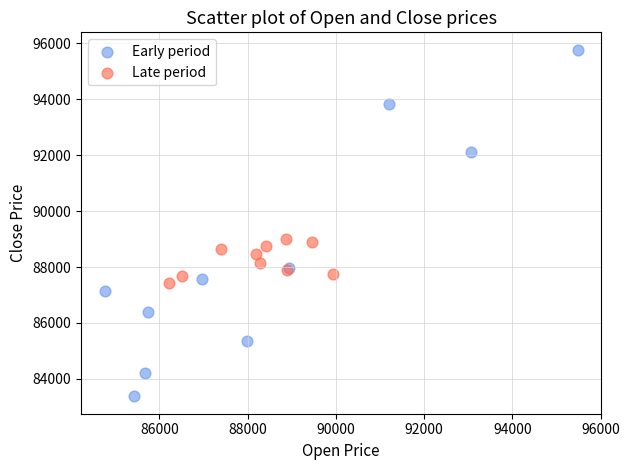

Which series contains the lowest Y value?

Early period